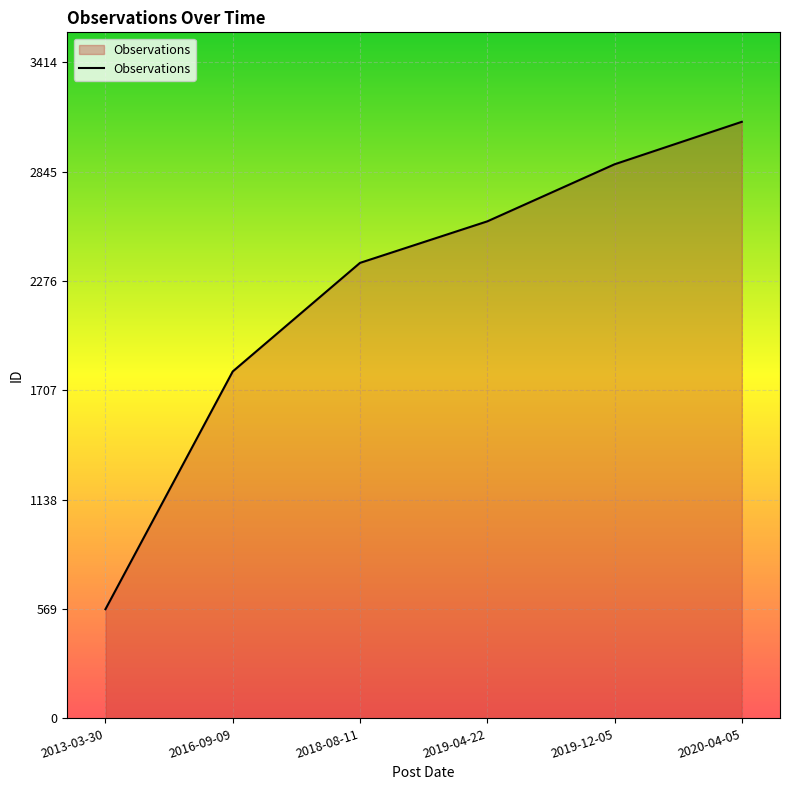

Does the chart display data point markers on the line(s)?

No